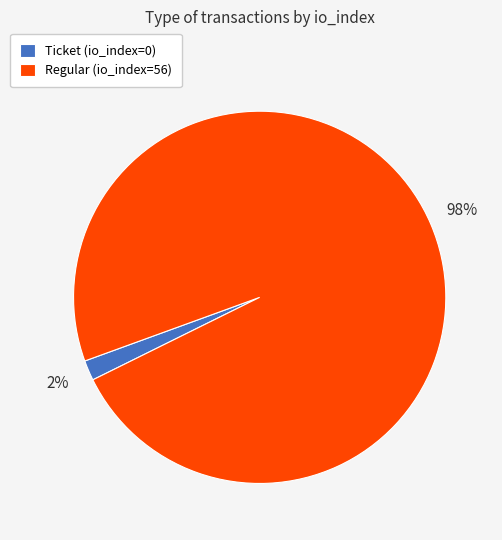

Between Ticket (io_index=0) and Regular (io_index=56), which is larger?

Regular (io_index=56)